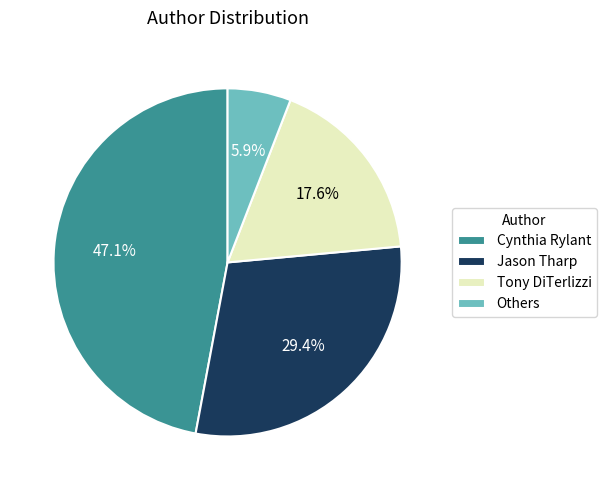

To the nearest percent, what percentage of the pie is Tony DiTerlizzi?

18%